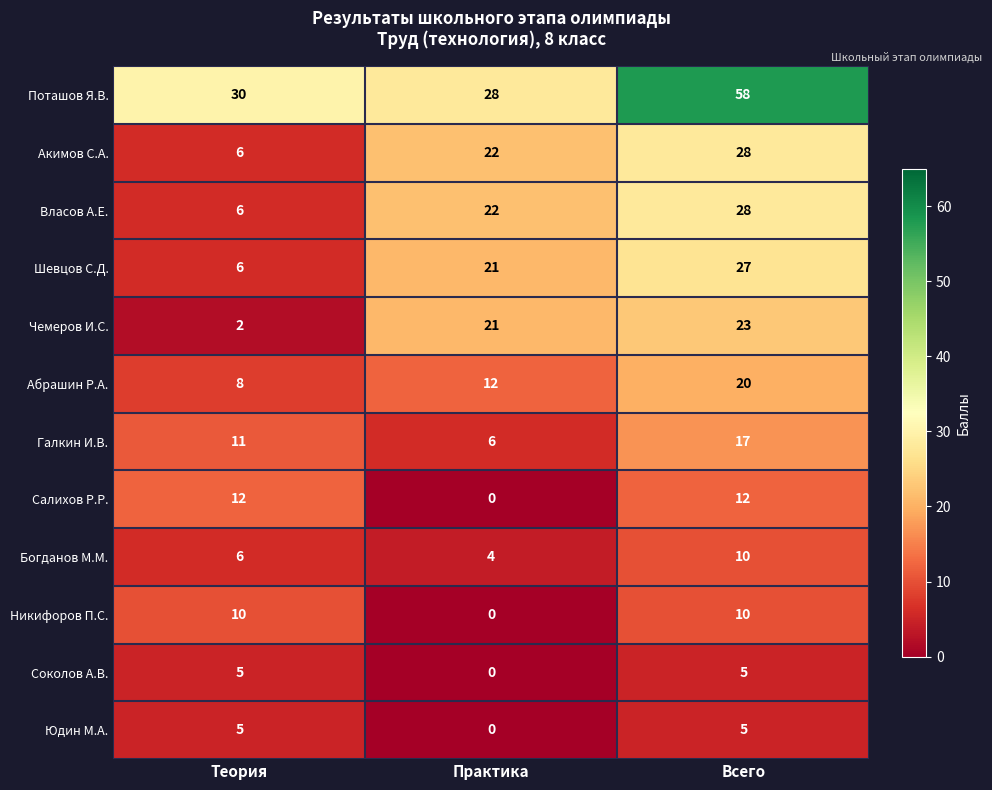

Which series has the widest spread of values?

Поташов Я.В.